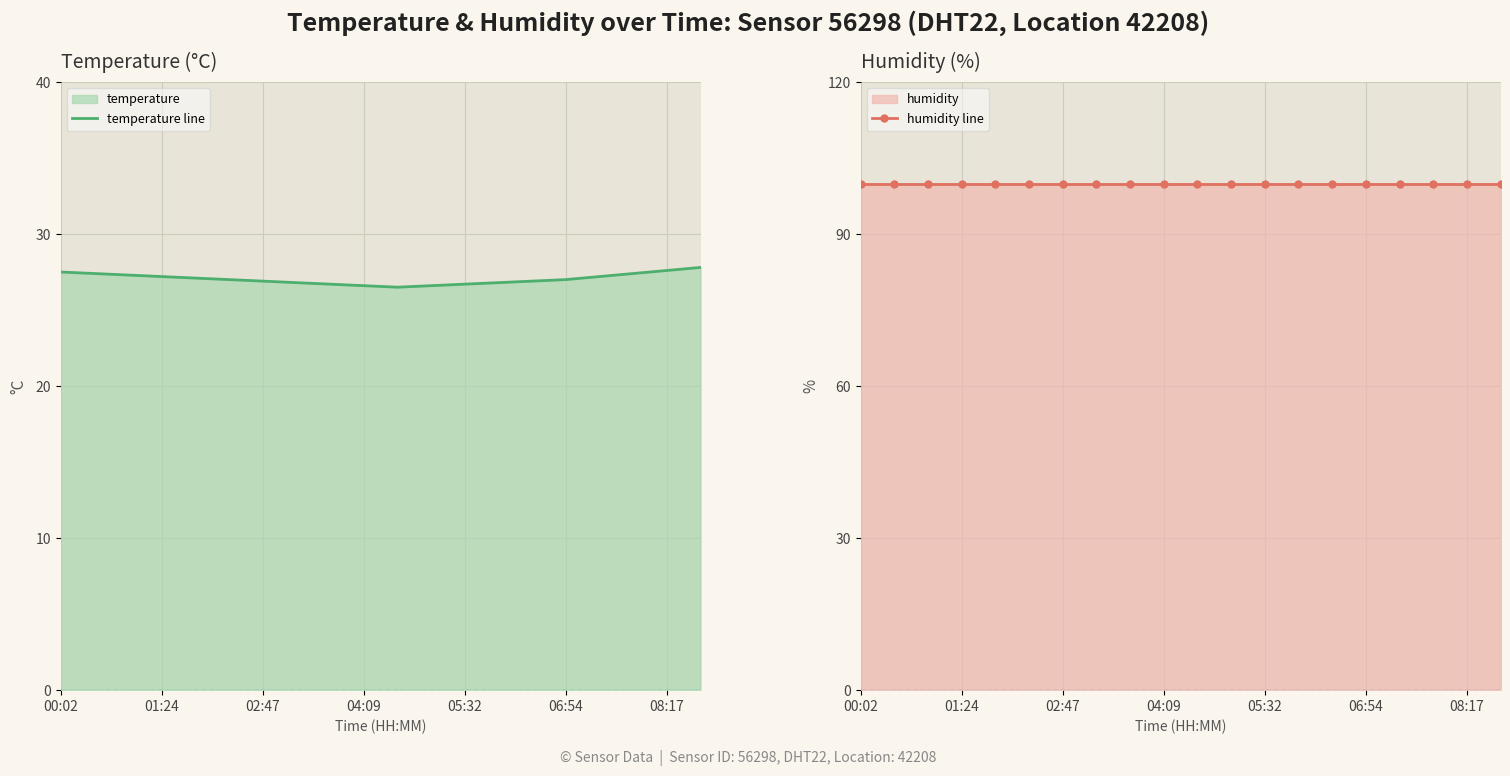

What is the difference between the maximum and minimum values in the temperature line series?

1.3